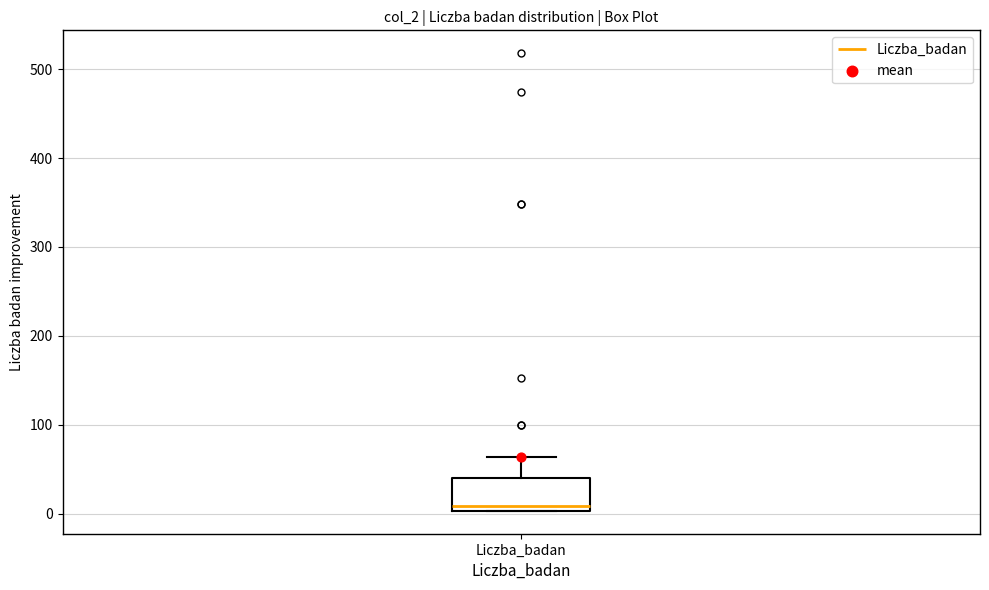

Transcribe this box plot: give where the median line is, the range the box spans, and where the two whiskers end, as read against the y-axis. The values are not printed on the chart, so give them approximately, as read against the axis.

median 10, box 0 to 40, whiskers 0 to 60